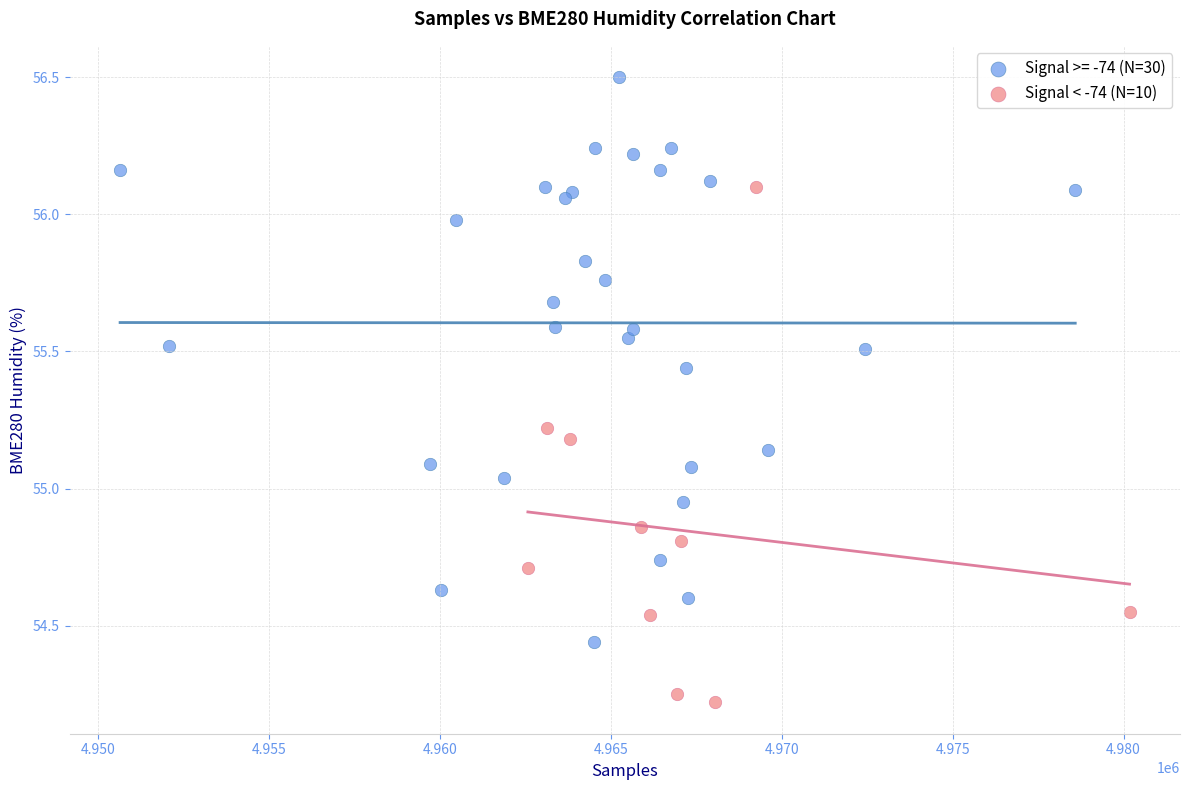

Which series contains the lowest Y value?

Signal < -74 (N=10)